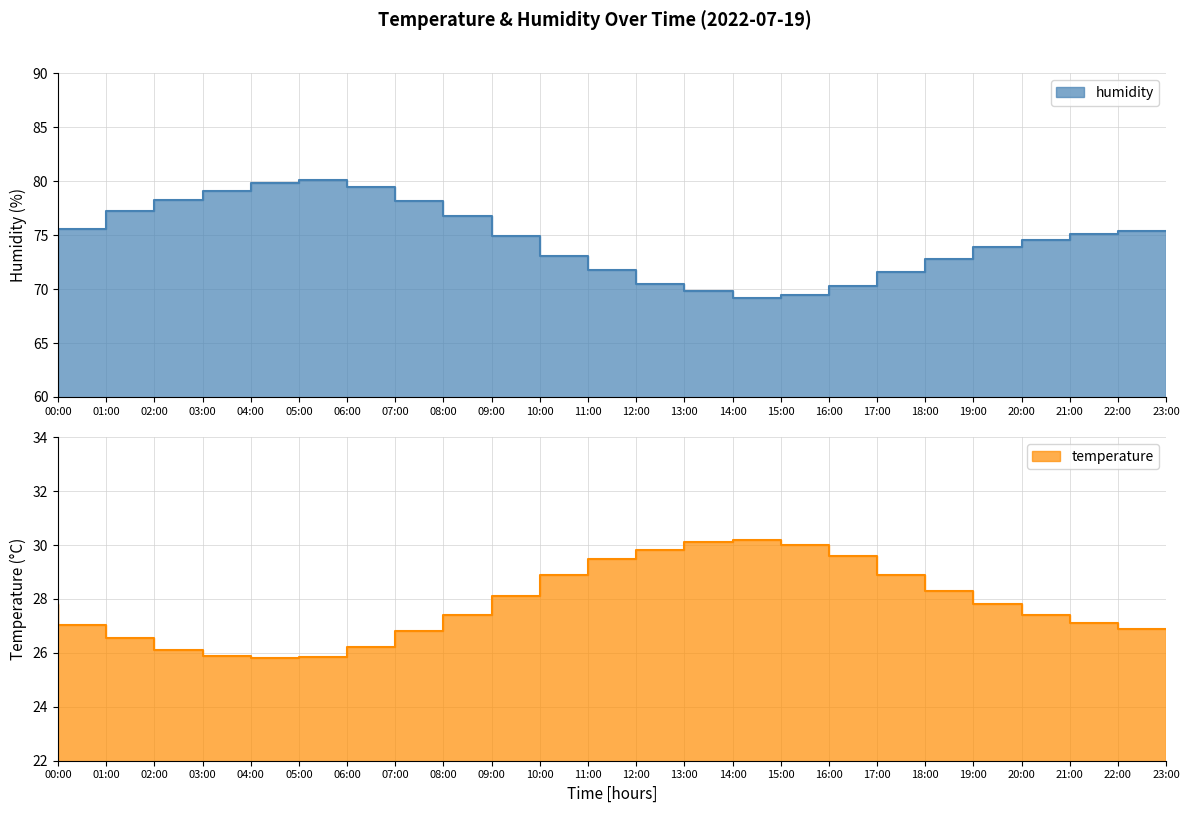

List the labels in order of temperature value, smallest first.

05:00, 06:00, 04:00, 03:00, 07:00, 02:00, 08:00, 23:00, 01:00, 22:00, 09:00, 21:00, 00:00, 20:00, 10:00, 19:00, 11:00, 18:00, 12:00, 17:00, 13:00, 16:00, 14:00, 15:00